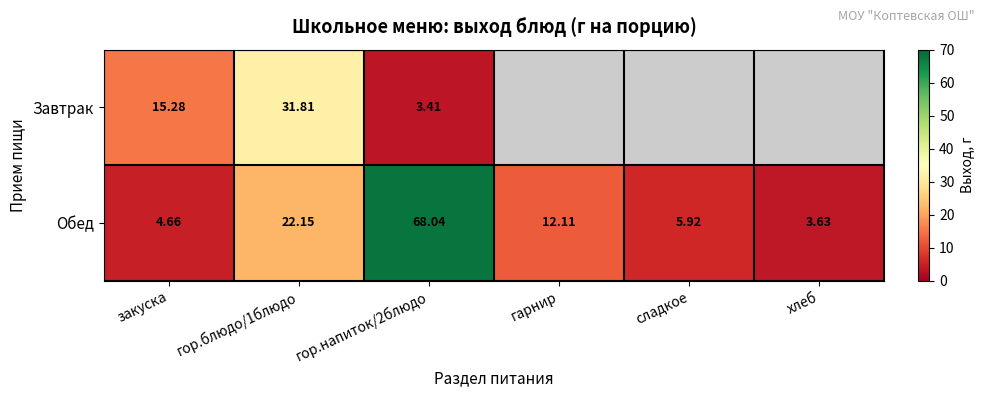

Where does the Обед series first go above 12?

гор.блюдо/1блюдо